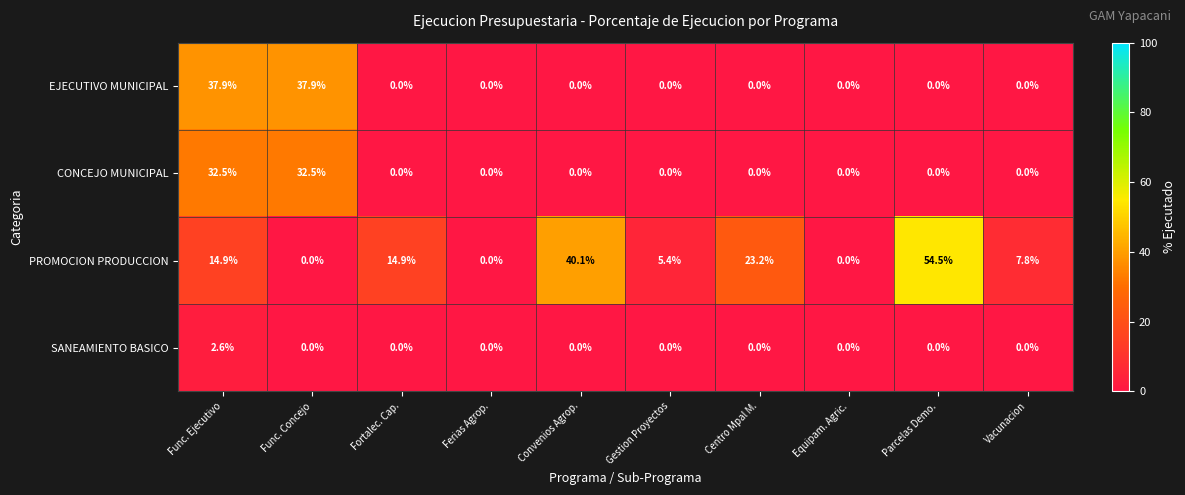

At which category is the sum across all series the highest?

Func. Ejecutivo